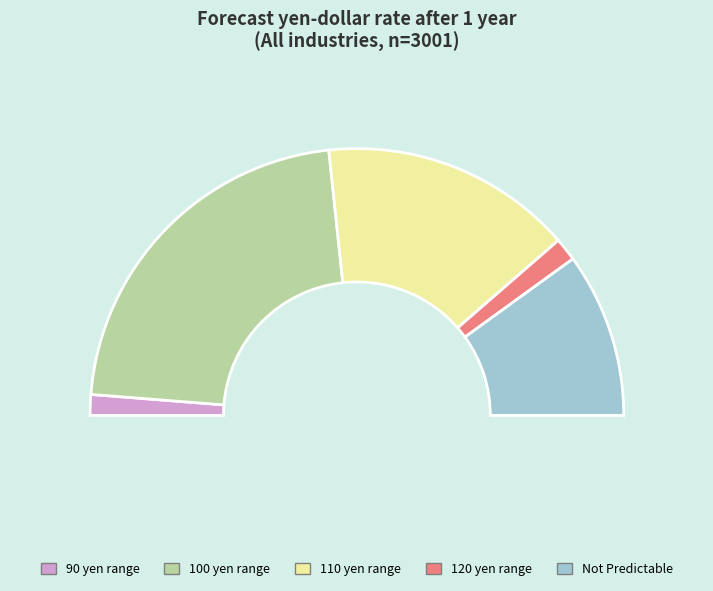

To the nearest percent, what portion does 90 yen range represent?

3%